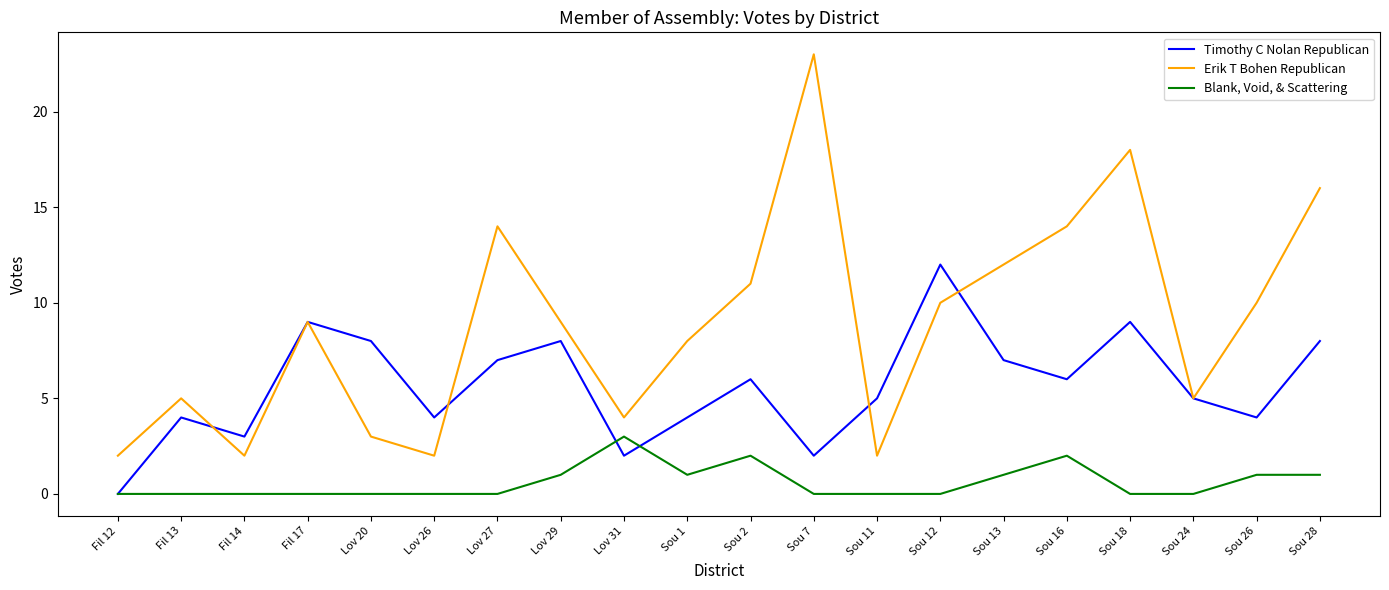

What is the difference between the Timothy C Nolan Republican values at Sou 1 and Lov 31?

2